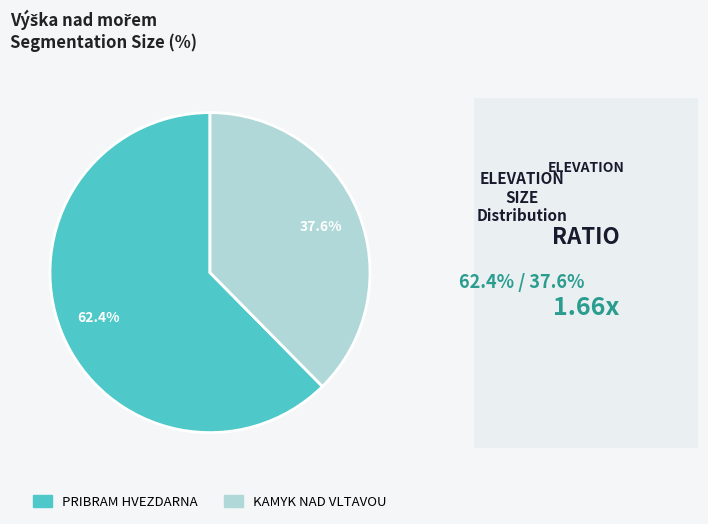

What percentage is NOT represented by KAMYK NAD VLTAVOU?

62.4%